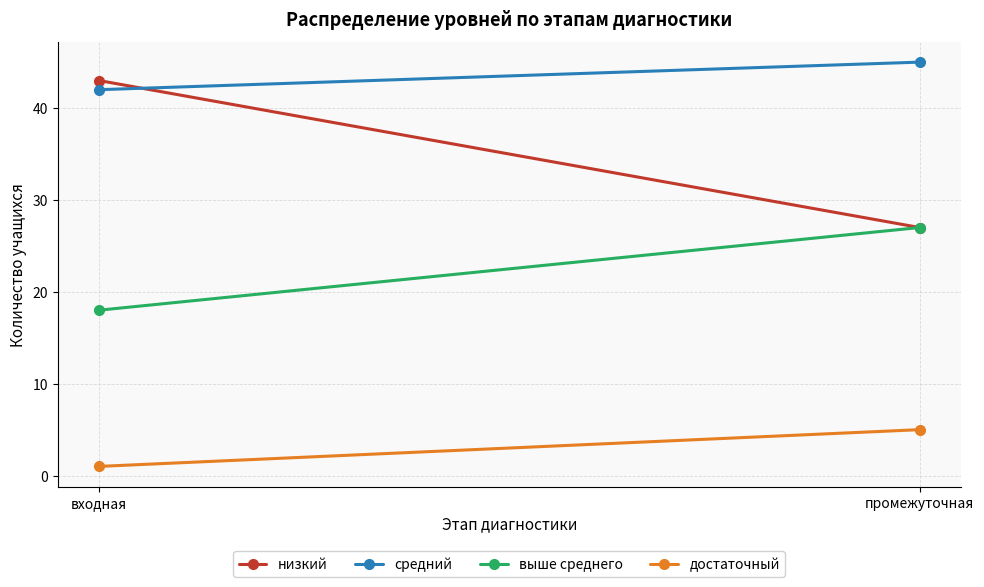

How many lines are shown in the chart?

4